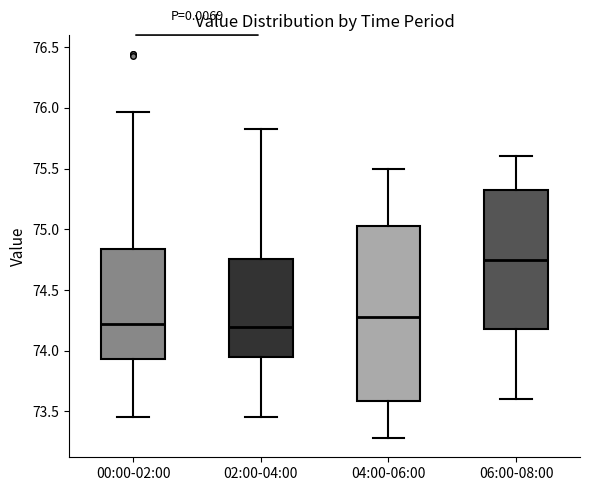

Where does the median line of the box for 06:00-08:00 sit on the y-axis? The values are not printed on the chart, so give them approximately, as read against the axis.

74.75